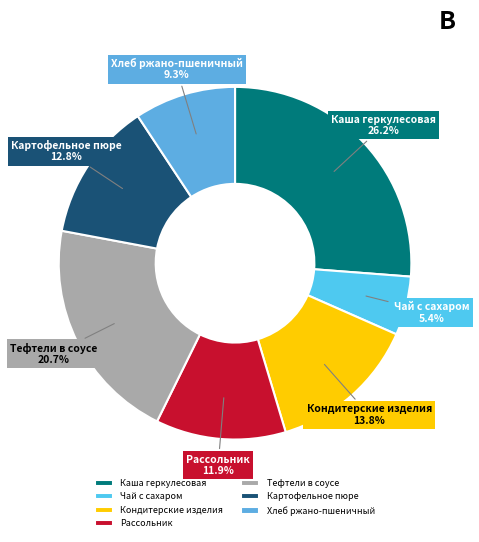

Approximately how many times larger is the value at Каша геркулесовая compared to Рассольник?

2.2